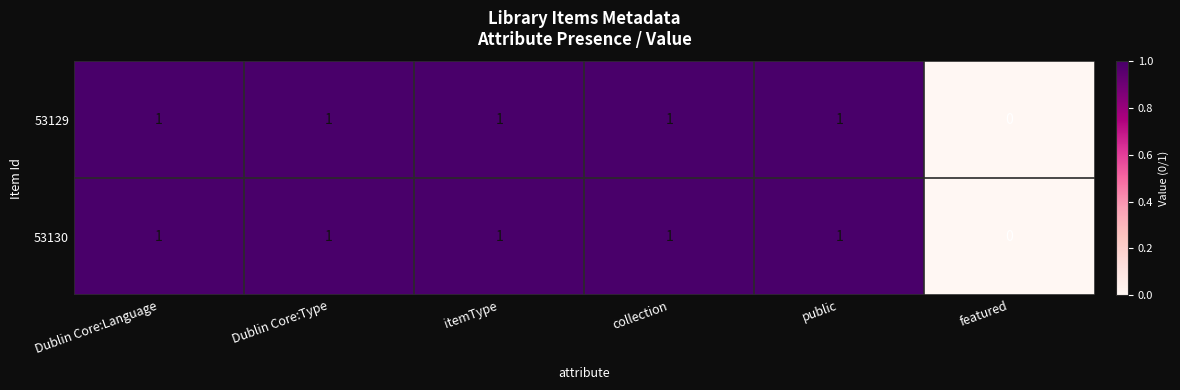

The 53129 series shows 1 at itemType. True or false?

True